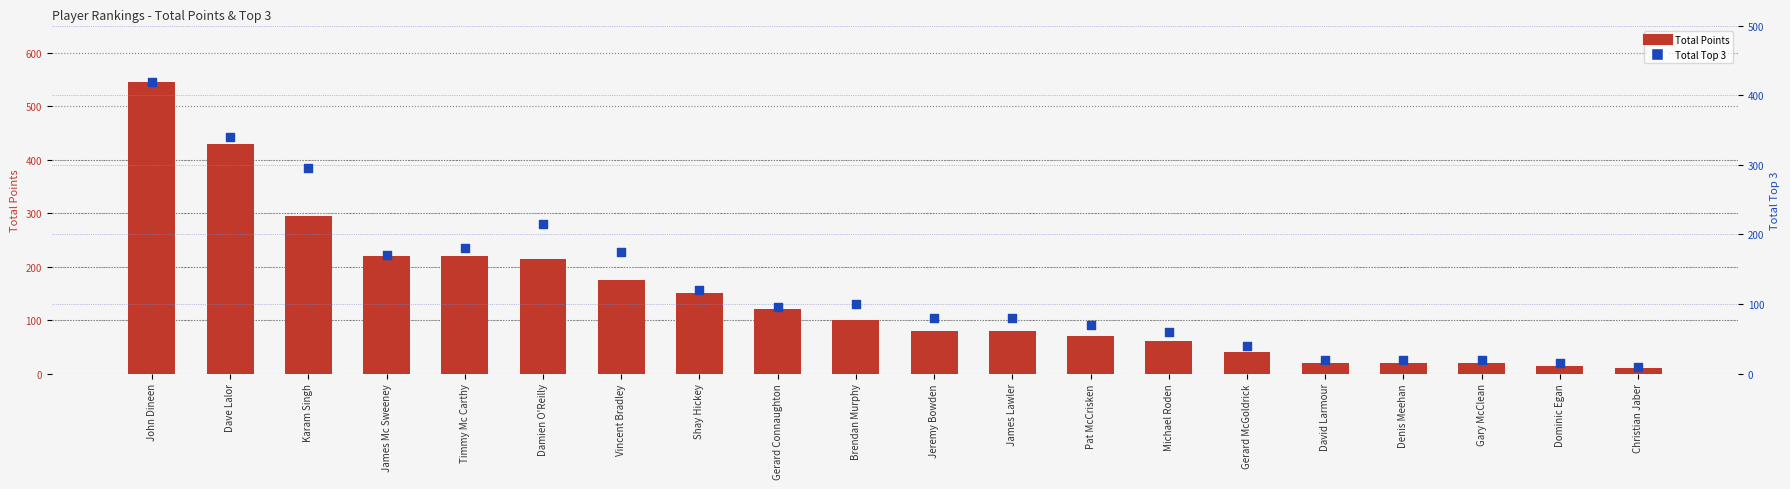

At how many categories does at least one series exceed 72?

12